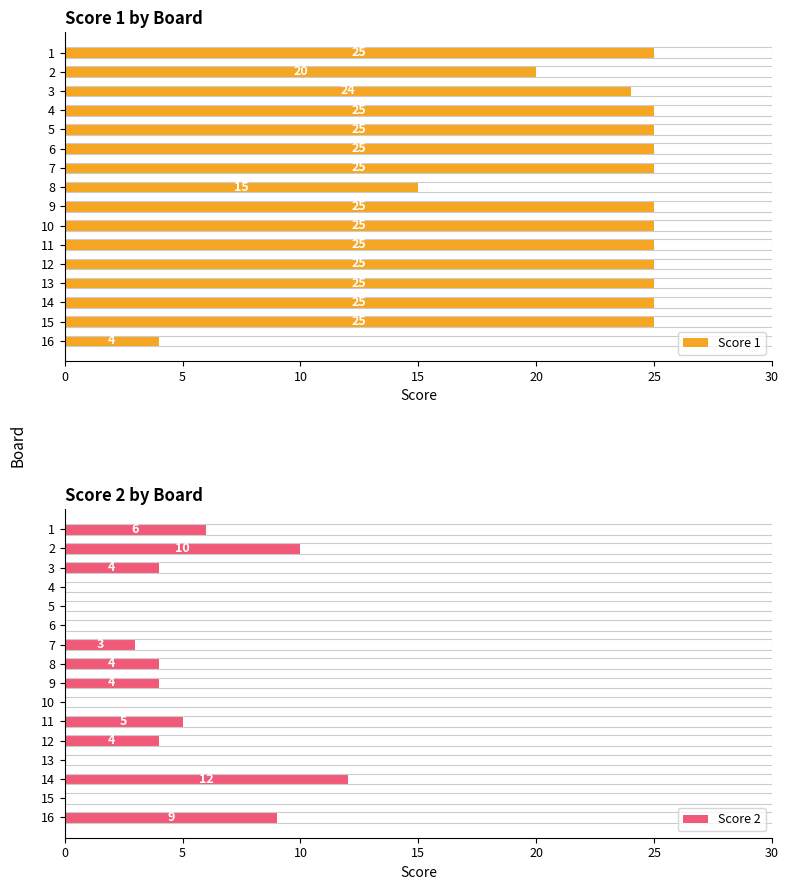

Which series has the largest range (max minus min)?

Score 1